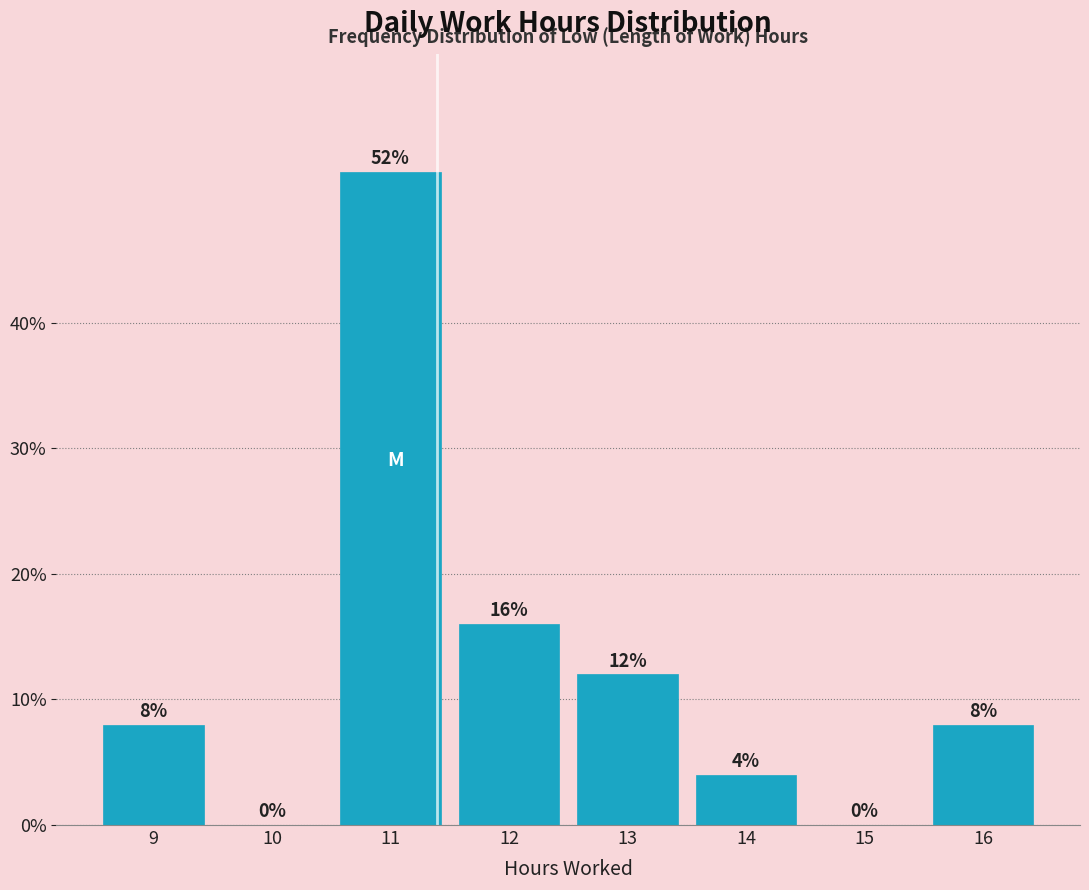

What is the height of the bar covering 15.5 to 16.5 on the x-axis?

8